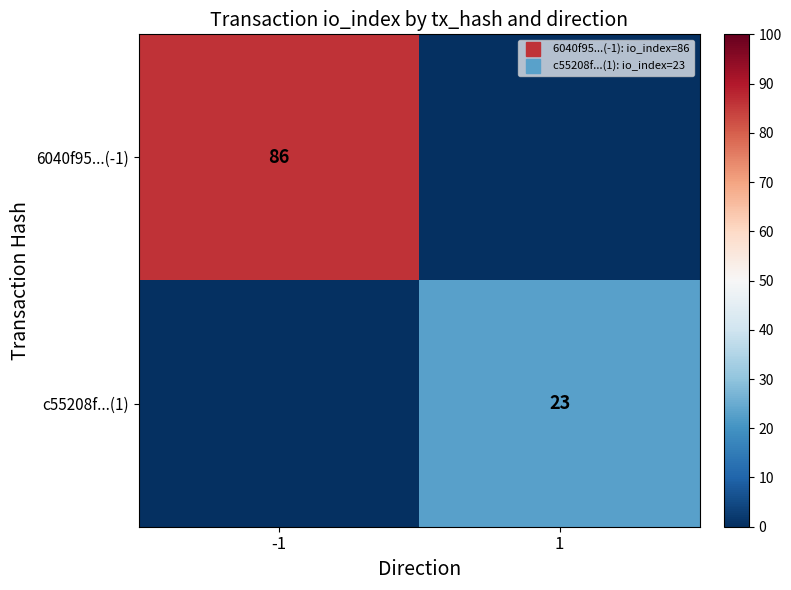

Count the c55208f...(1) values in the range 0 to 23.

2